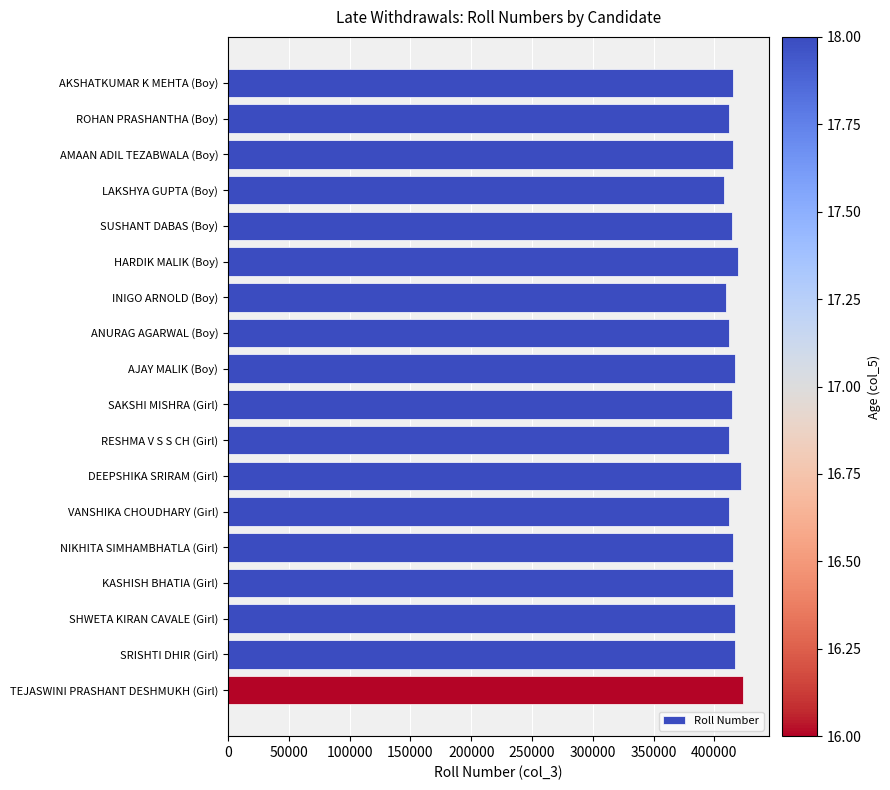

What is the maximum value shown in the chart?

423915